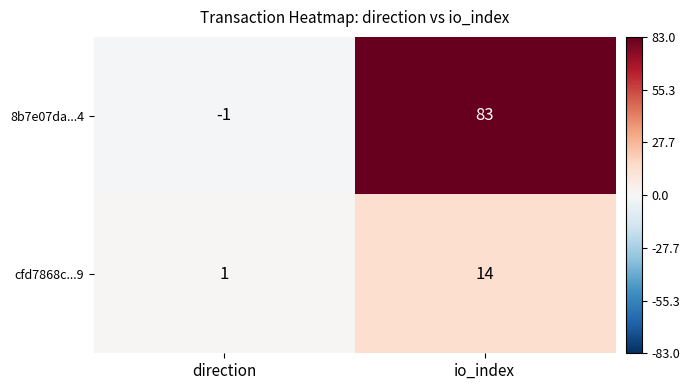

List the series in order of their overall mean, highest first.

8b7e07da...4, cfd7868c...9